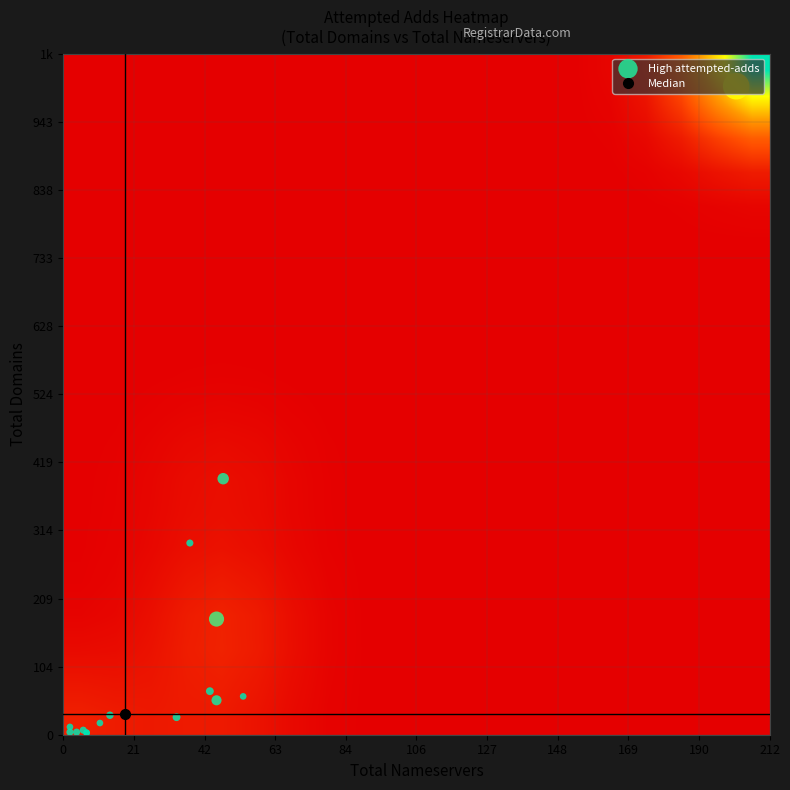

How many distinct data groups are displayed?

3